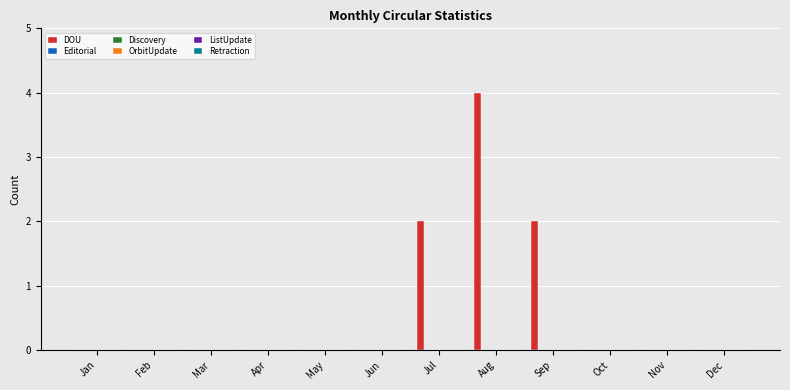

What is the sum of all values?

8